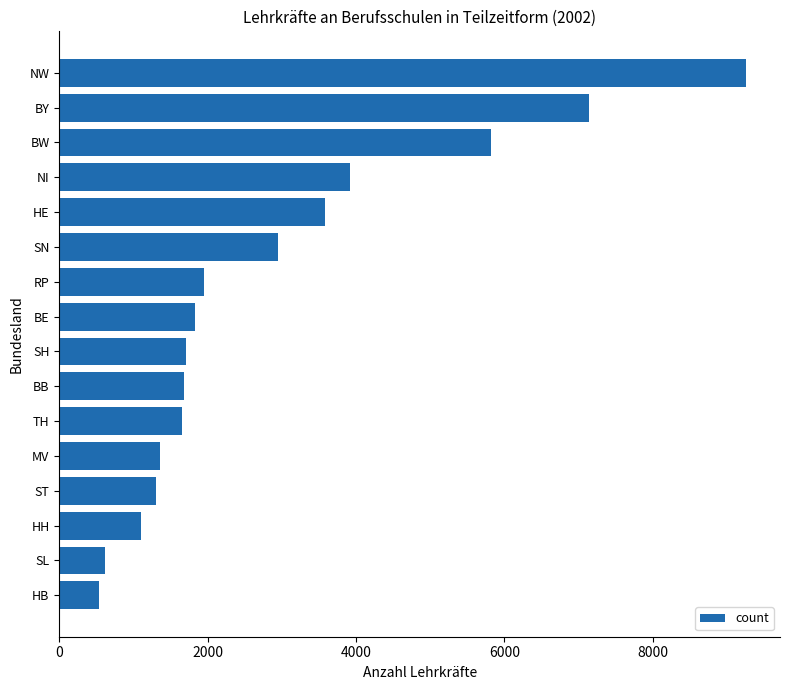

What is the difference between the values at SH and RP?

248